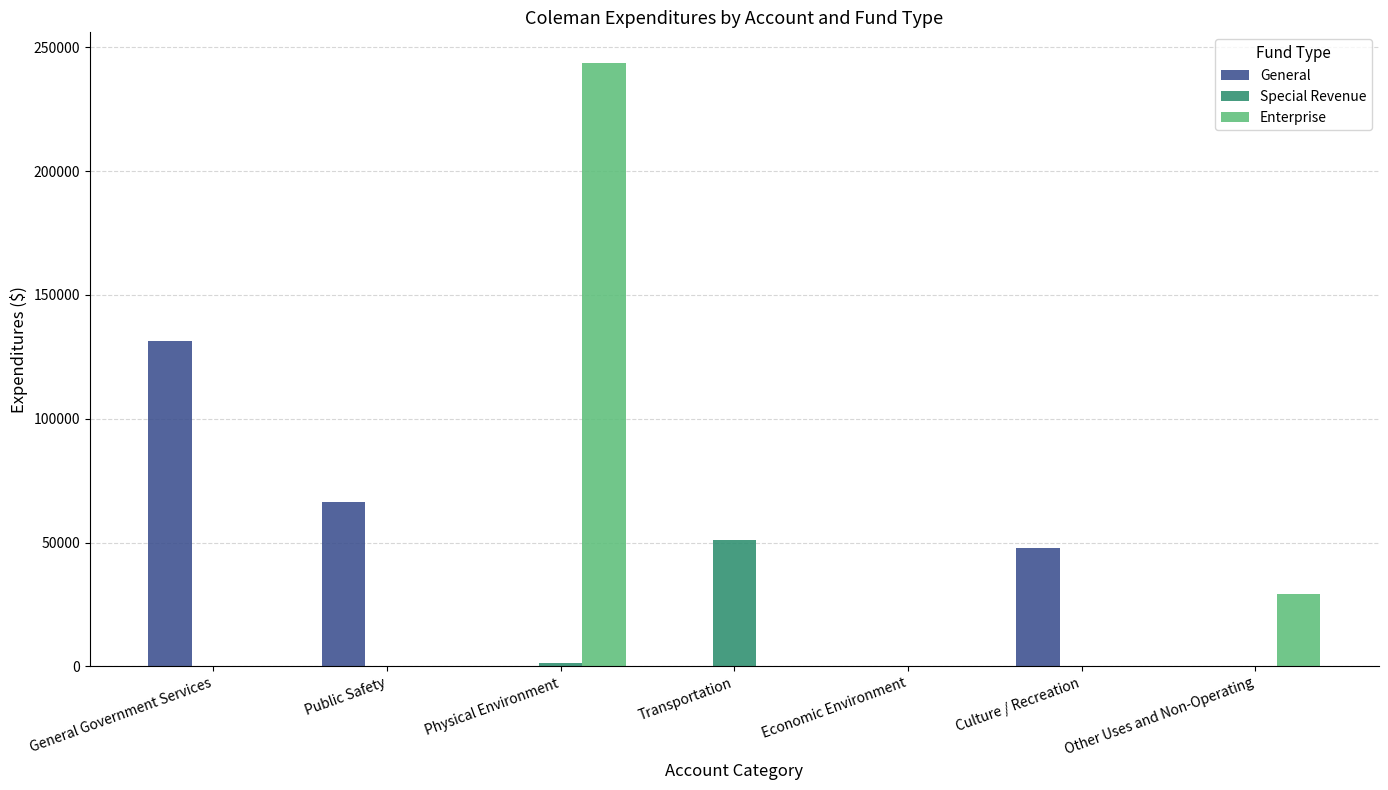

The value of Special Revenue at Public Safety is 0. True or false?

True